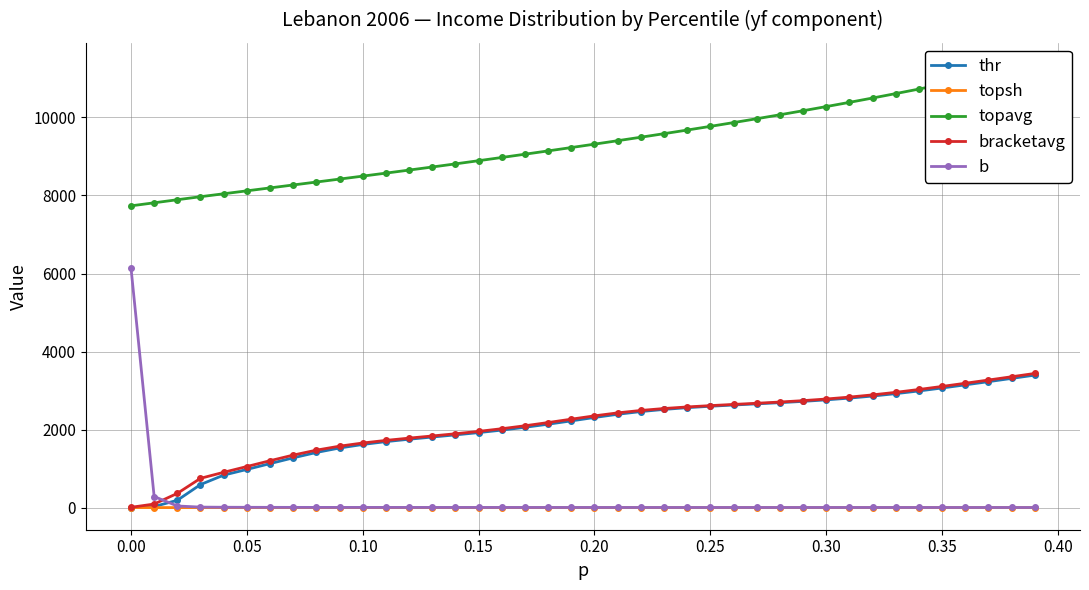

What is the highest value of the thr series?

3396.3